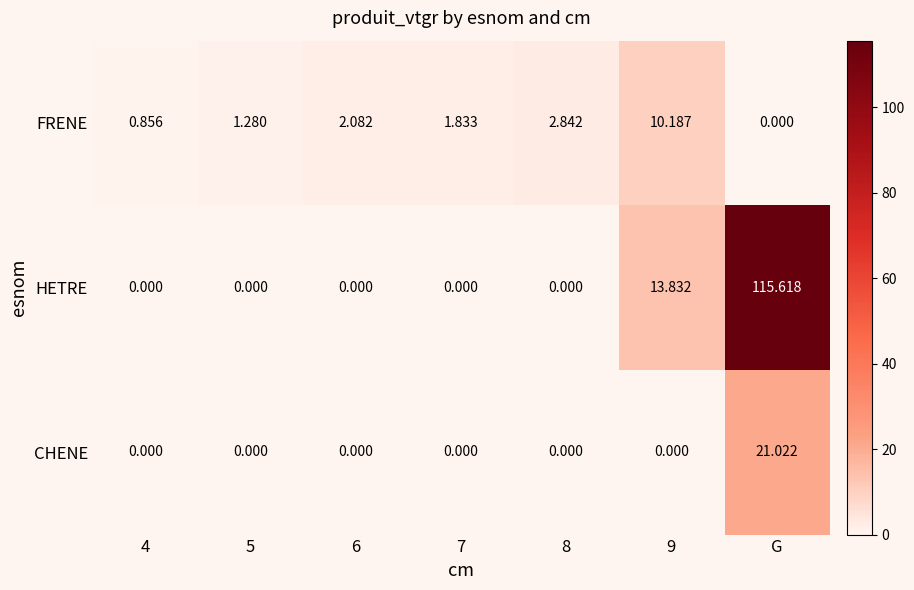

Which category has the lowest value in the FRENE series?

G